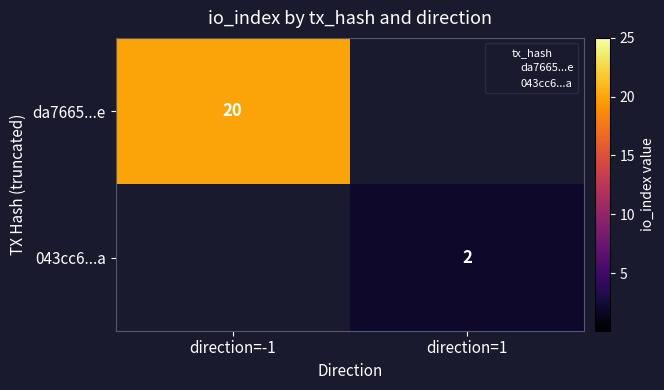

Is the value of 043cc6...a at direction=1 greater than the value of da7665...e at direction=-1?

No